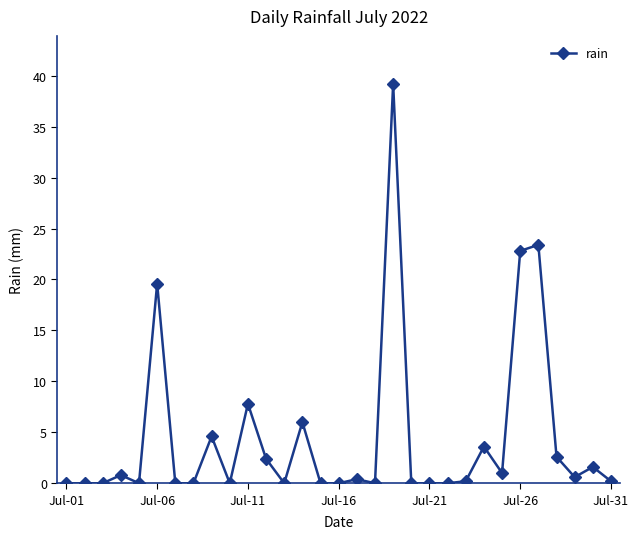

How many distinct data groups are displayed?

1